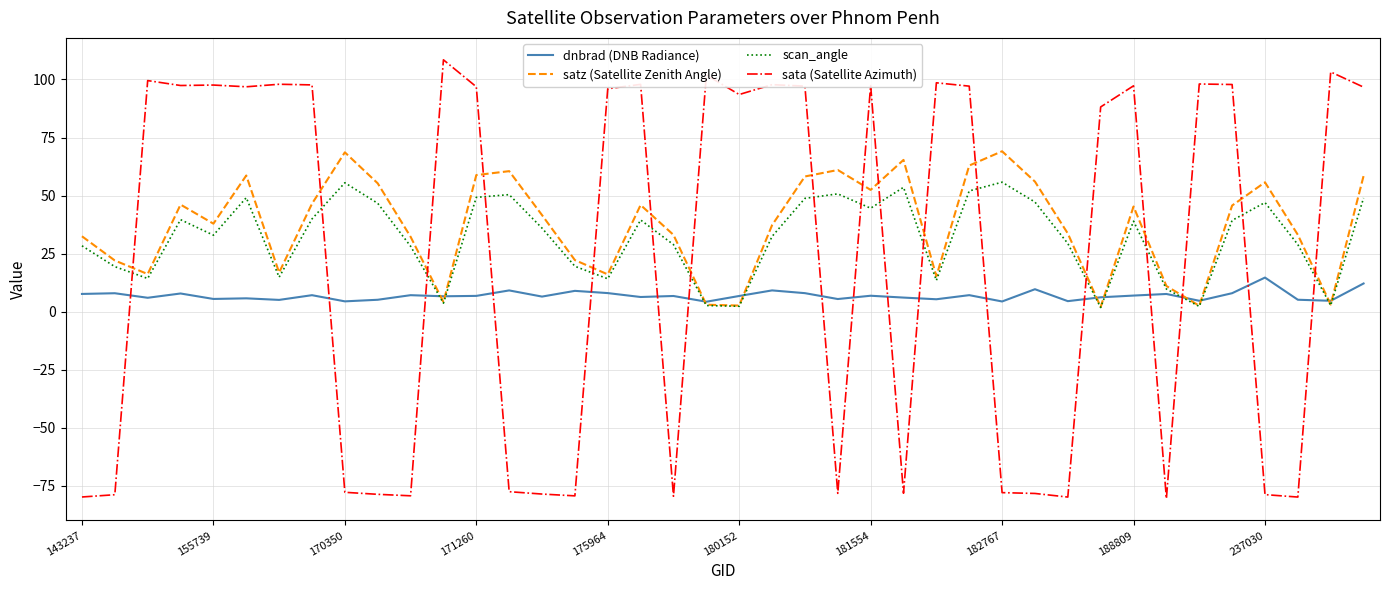

What is the smallest value displayed?

-80.5